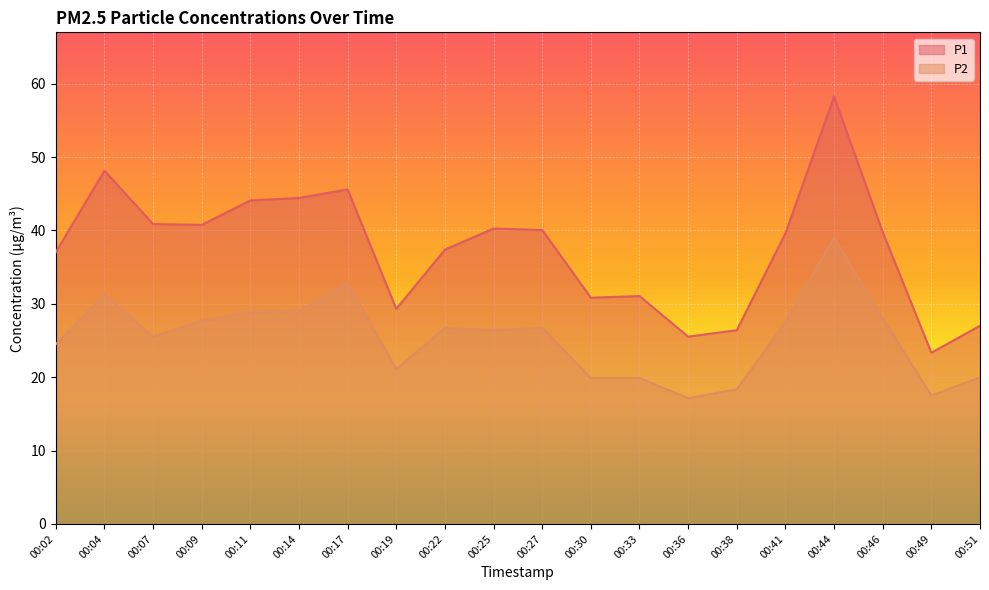

What is the maximum value for P2?

39.0